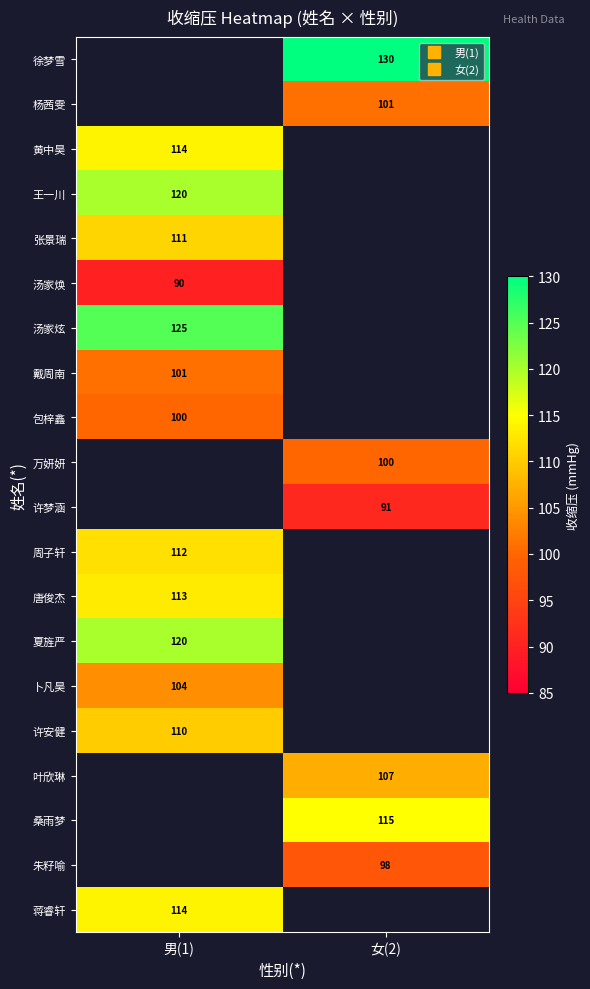

Is the value of 黄中昊 at 男(1) greater than the value of 夏旌严 at 男(1)?

No